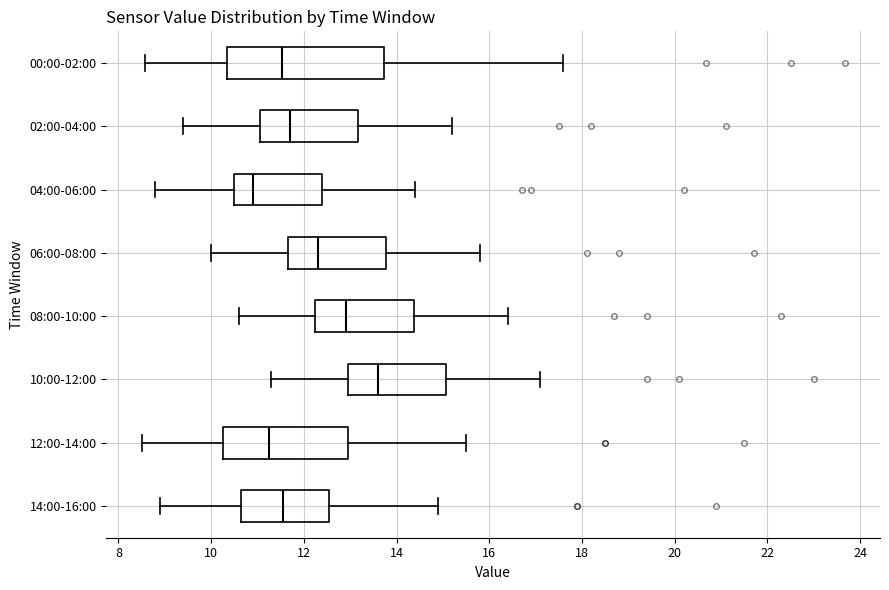

Reading bottom to top, read every box against the x-axis: the position of its median line, the range the box covers, and the ends of its whiskers. The values are not printed on the chart, so give them approximately, as read against the axis.

14:00-16:00: median 11.6, box 10.6 to 12.6, whiskers 9.0 to 15.0
12:00-14:00: median 11.2, box 10.2 to 13.0, whiskers 8.6 to 15.6
10:00-12:00: median 13.6, box 13.0 to 15.0, whiskers 11.4 to 17.2
08:00-10:00: median 13.0, box 12.2 to 14.4, whiskers 10.6 to 16.4
06:00-08:00: median 12.4, box 11.6 to 13.8, whiskers 10.0 to 15.8
04:00-06:00: median 11.0, box 10.6 to 12.4, whiskers 8.8 to 14.4
02:00-04:00: median 11.8, box 11.0 to 13.2, whiskers 9.4 to 15.2
00:00-02:00: median 11.6, box 10.4 to 13.8, whiskers 8.6 to 17.6